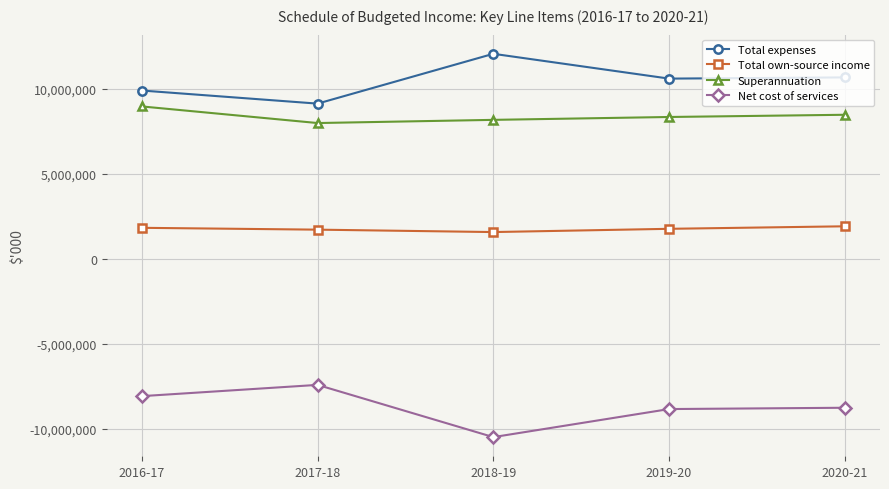

What is the difference between the Superannuation values at 2018-19 and 2017-18?

187269